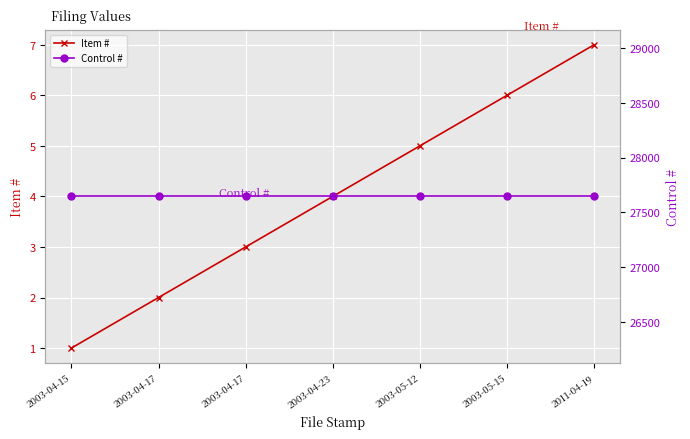

How many lines are shown in the chart?

2